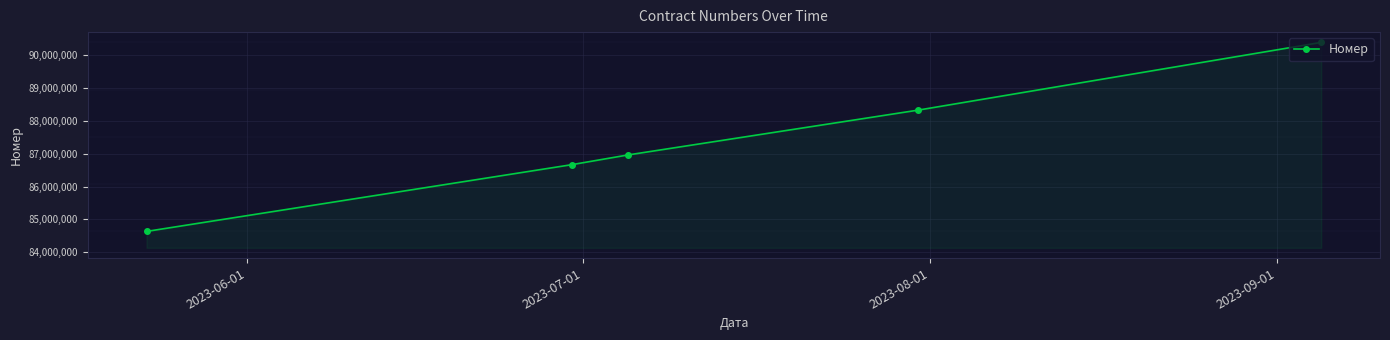

What is the smallest value displayed?

84635113